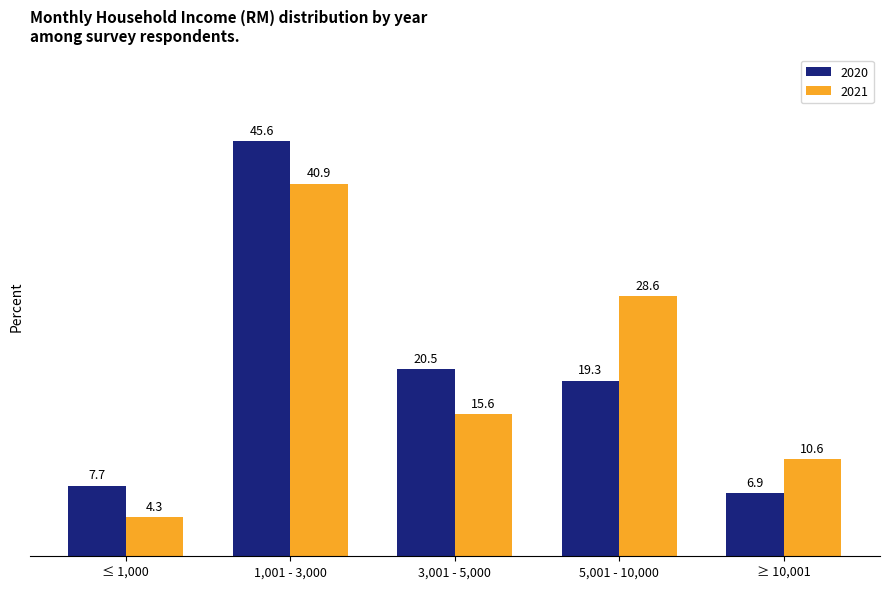

Which series has the largest range (max minus min)?

2020